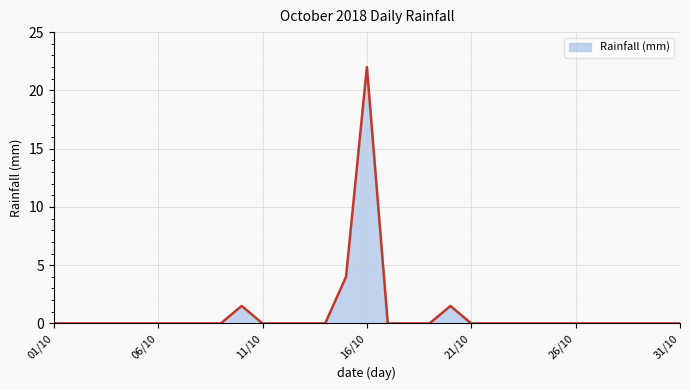

What is the greatest value displayed?

22.0